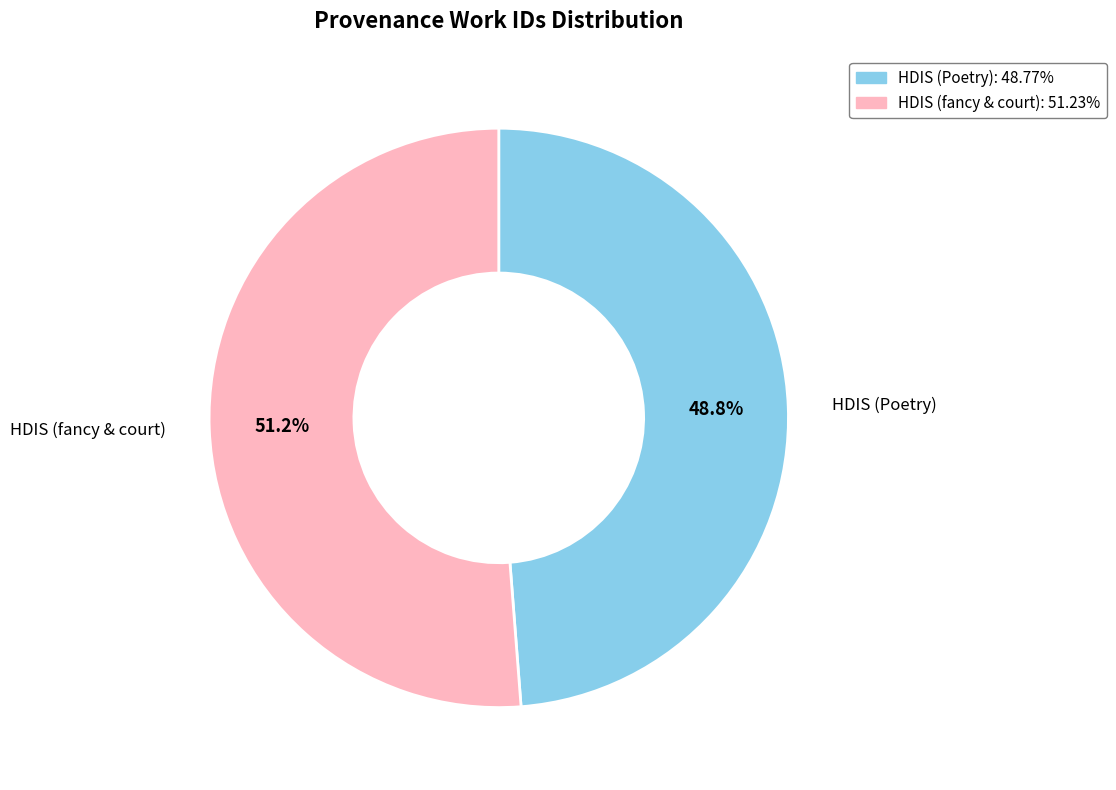

Is there any slice that represents more than half of the pie?

Yes